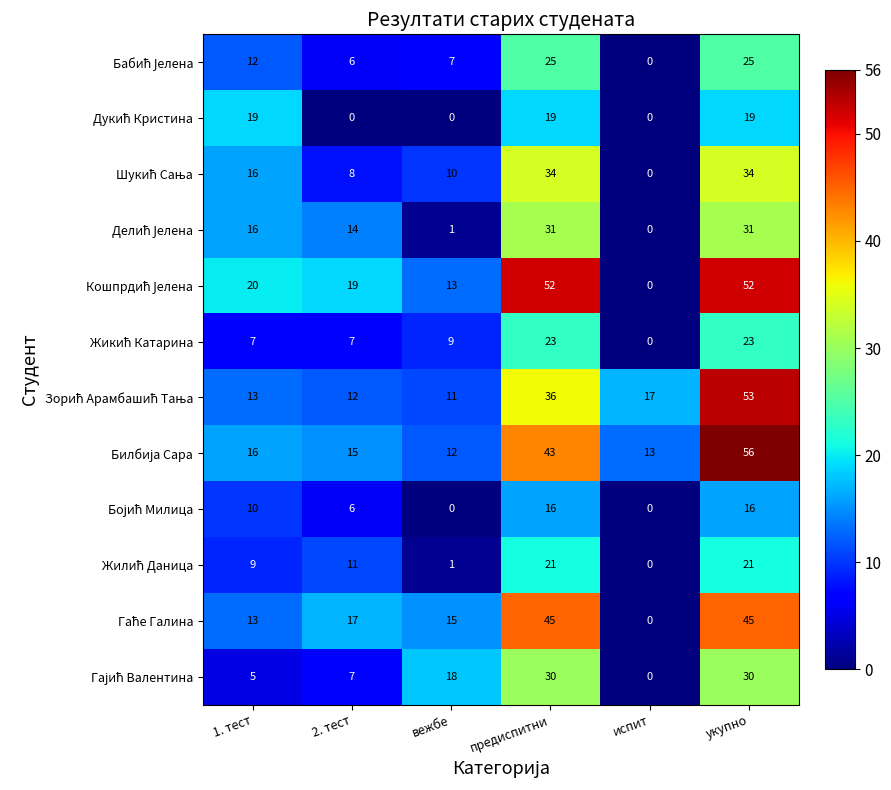

Which label corresponds to the largest value in the chart?

укупно